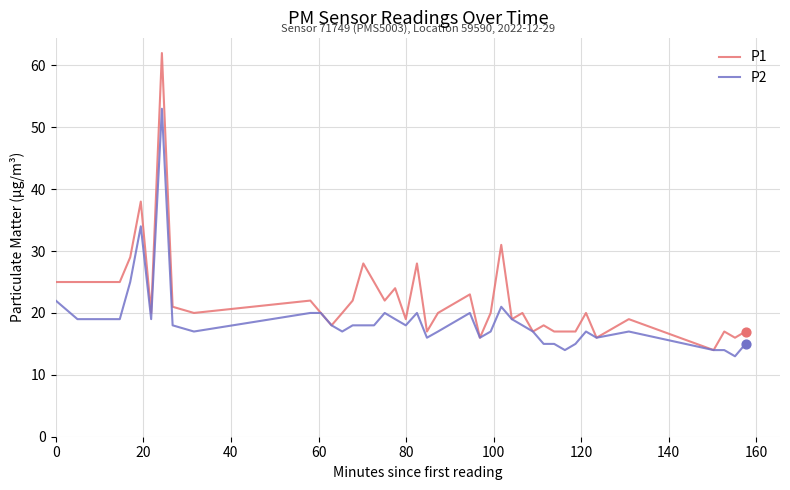

What are all the series names shown in the legend?

P1, P2